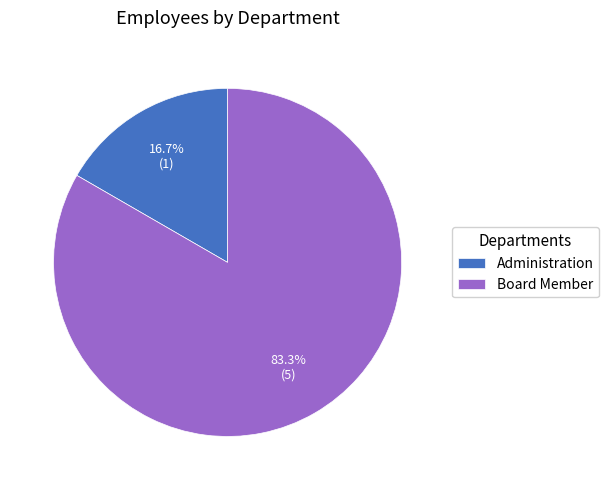

Which category has the smallest portion of the pie?

Administration